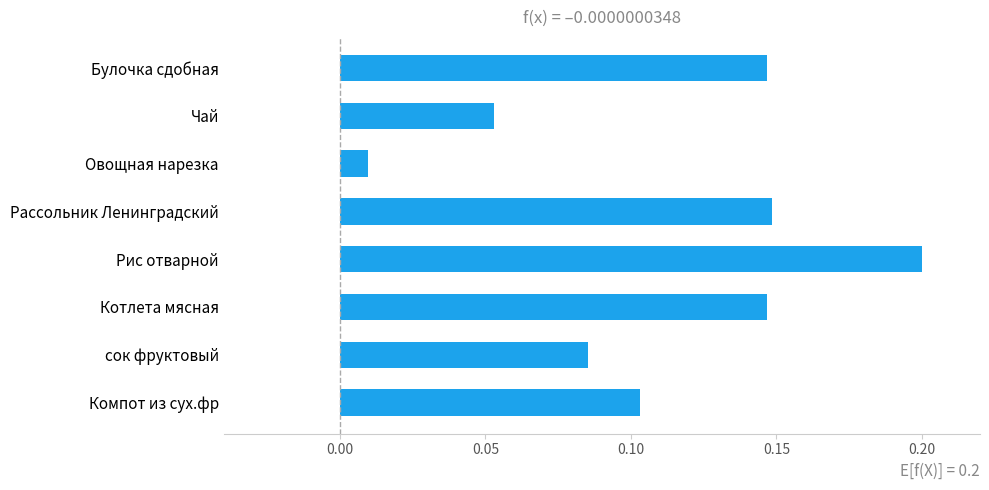

What is the difference between the maximum and minimum values?

0.2